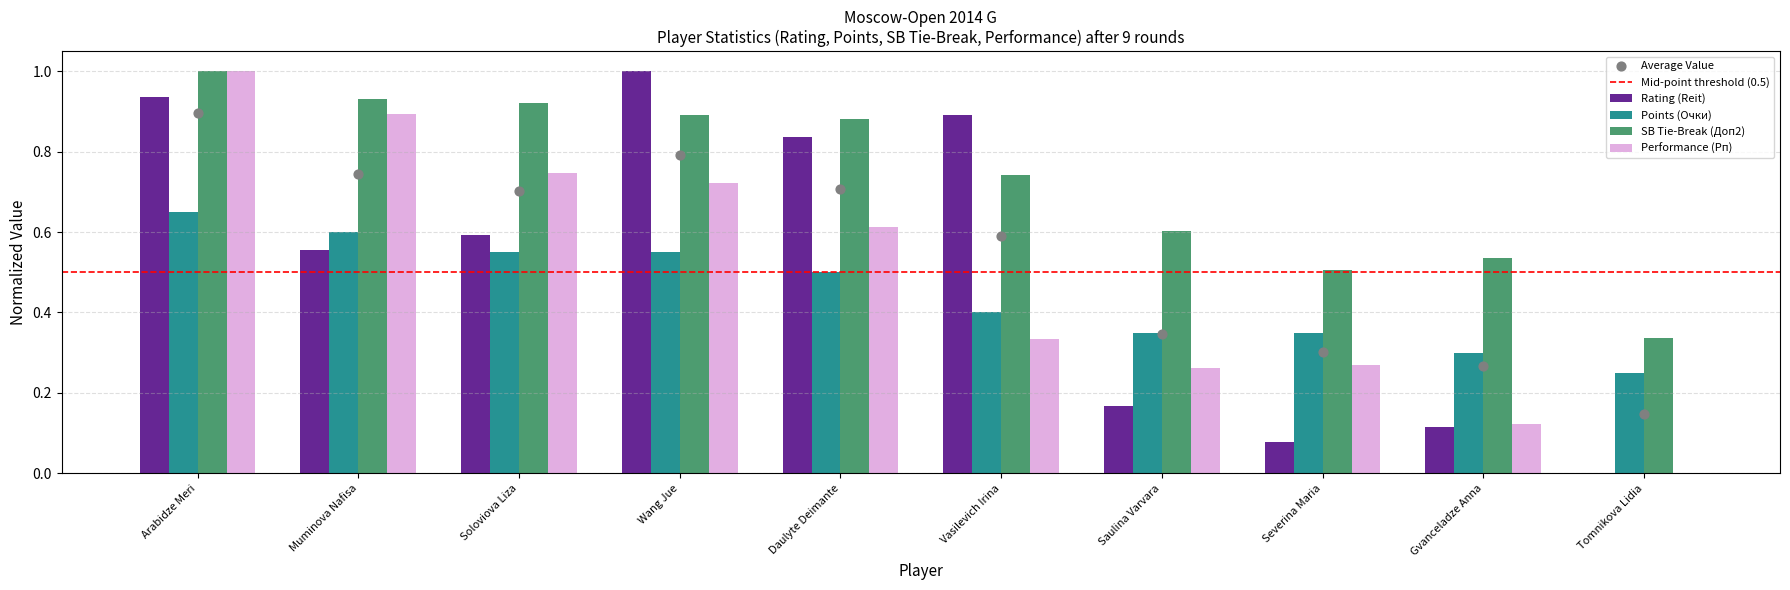

Which series has the widest spread of Y values?

Rating (Reit)